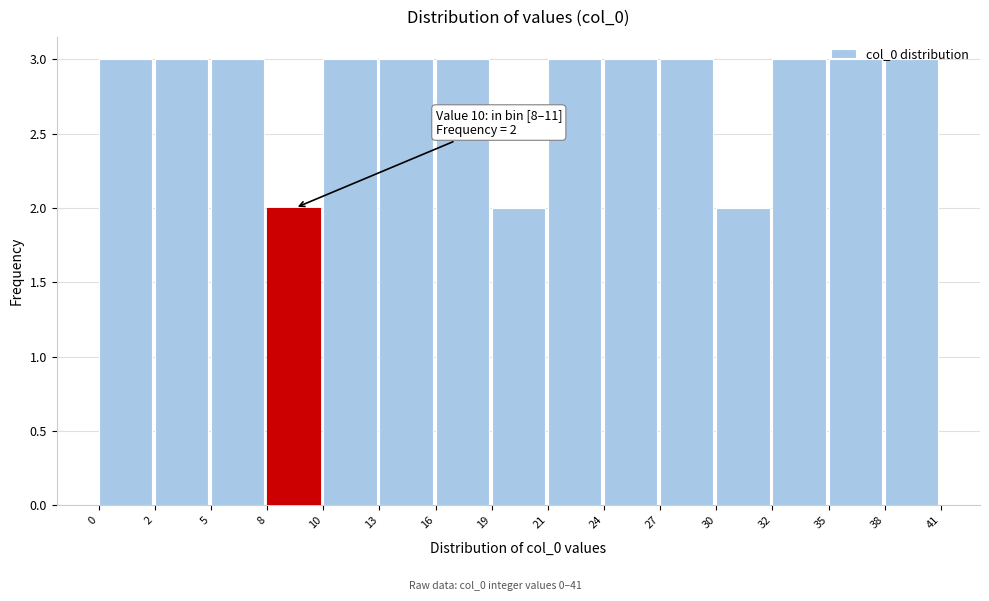

Approximately how many times larger is the value at 24 compared to 30?

1.5